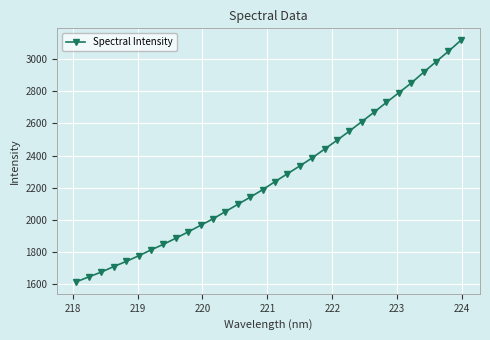

What is the sum of all values?

72550.2